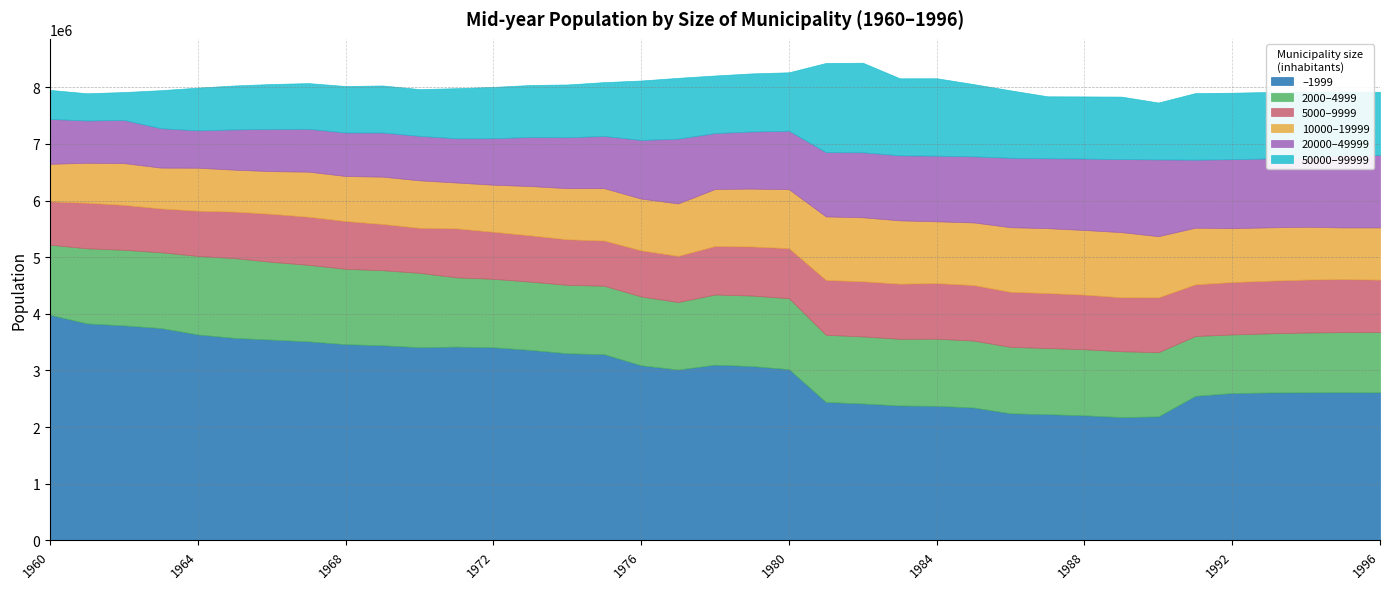

What is the greatest value displayed?

3982000